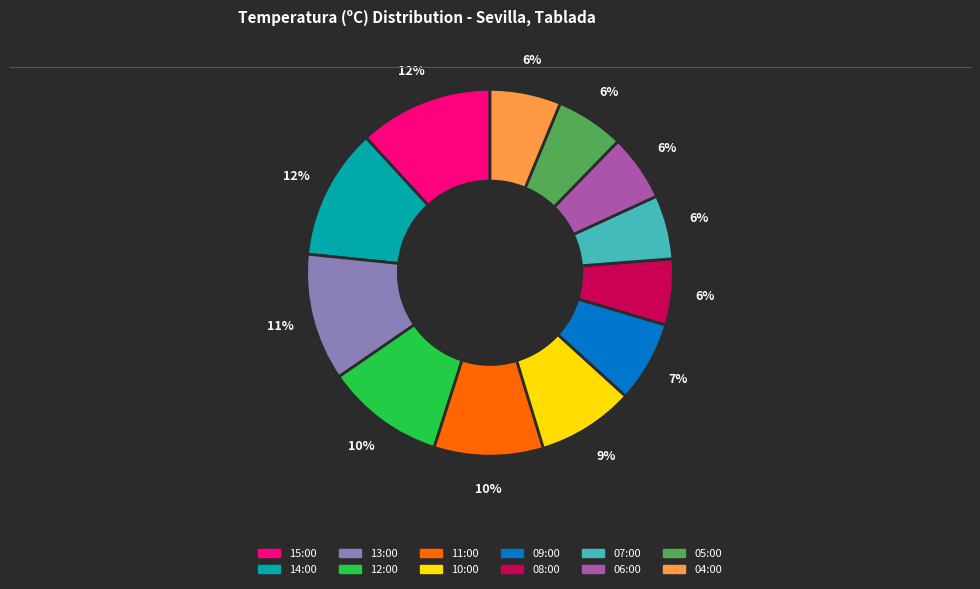

Is 08:00 the majority of the pie?

No